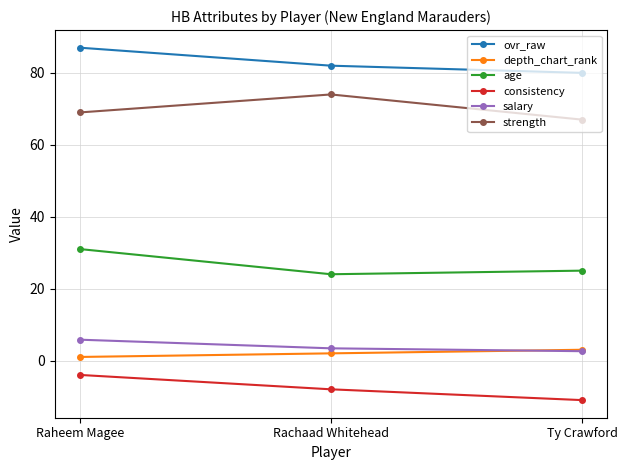

What is the average value of the consistency series?

-7.7